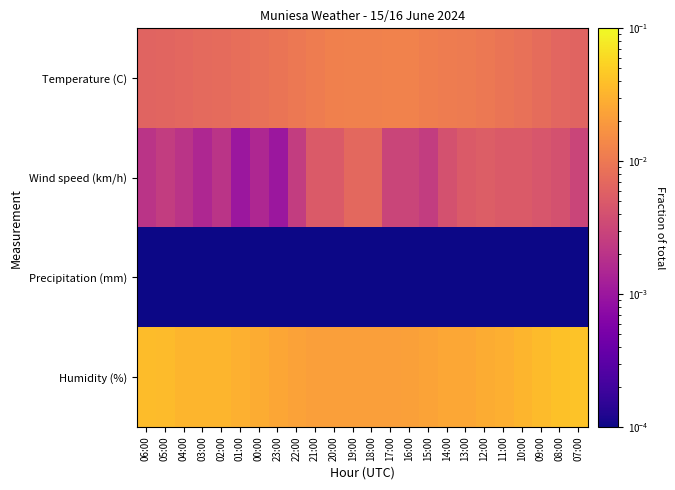

Between 16:00 and 18:00, which is larger?

16:00